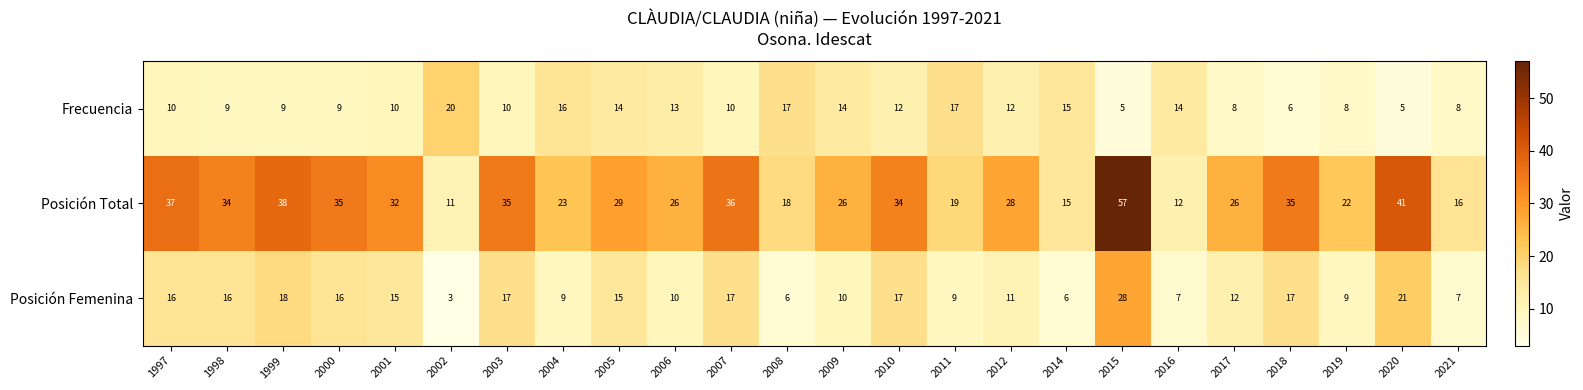

What is the minimum value shown in the chart?

3